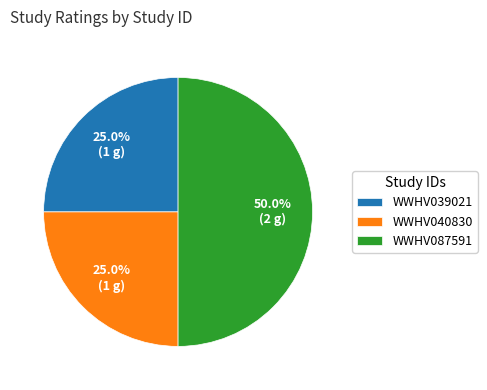

Between WWHV087591 and WWHV040830, which is larger?

WWHV087591